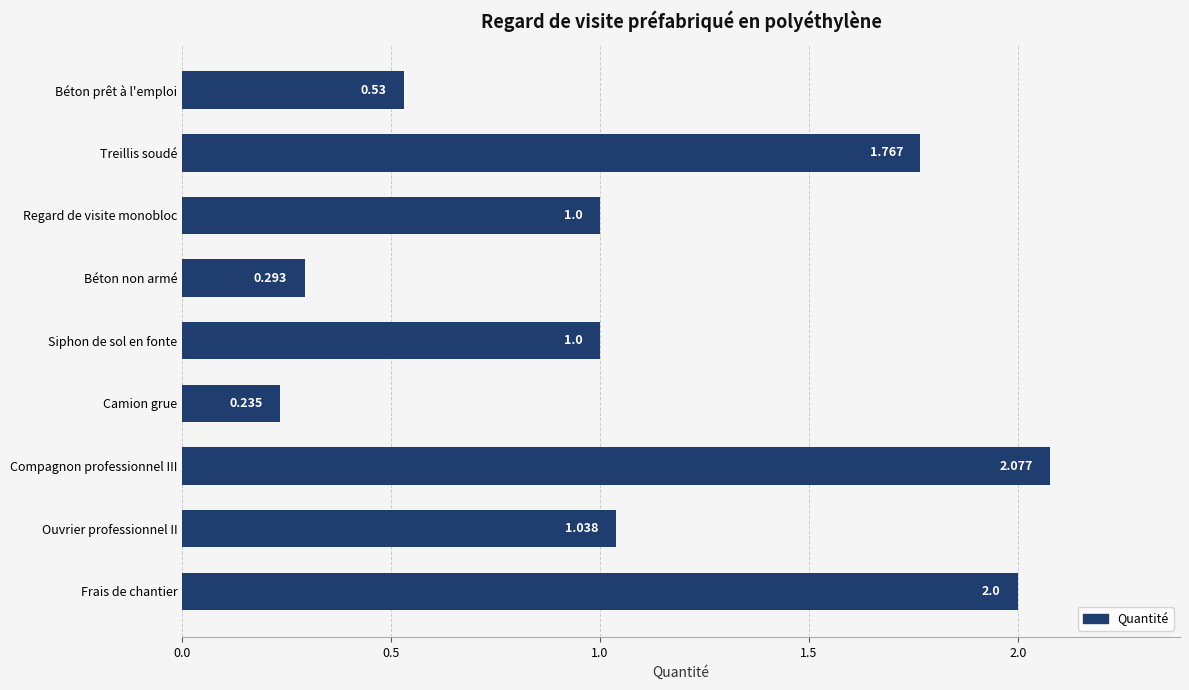

Which label corresponds to the largest value in the chart?

Compagnon professionnel III